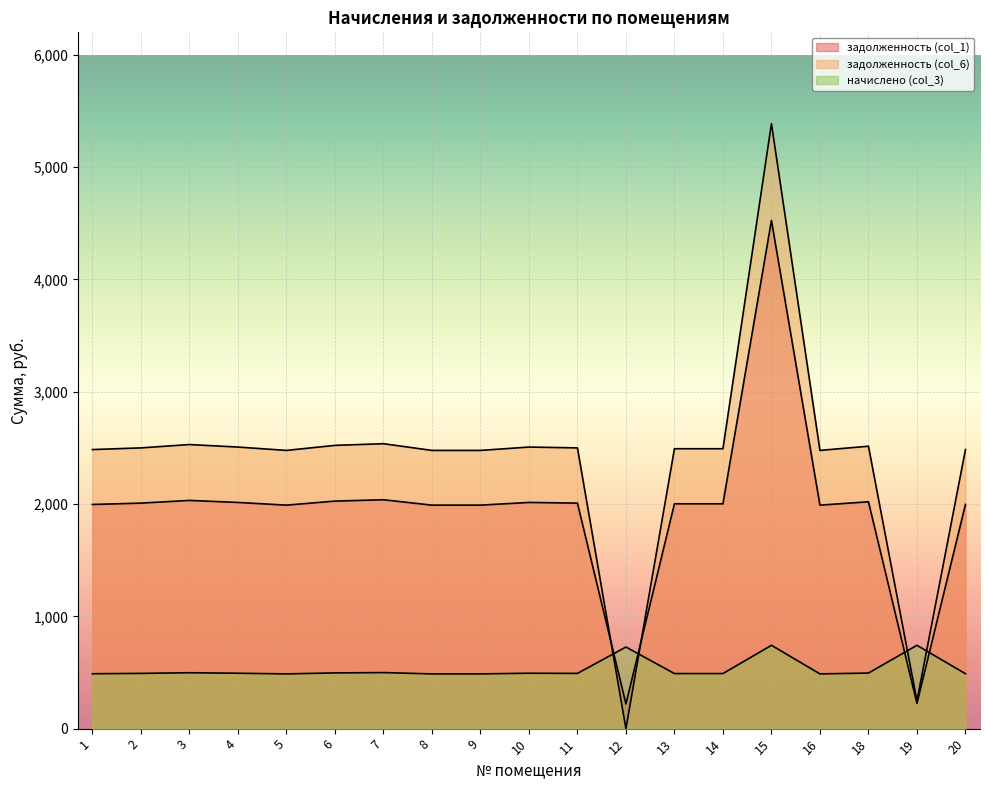

What is the value of the задолженность (col_1) point at the 14th from the left?

2002.0